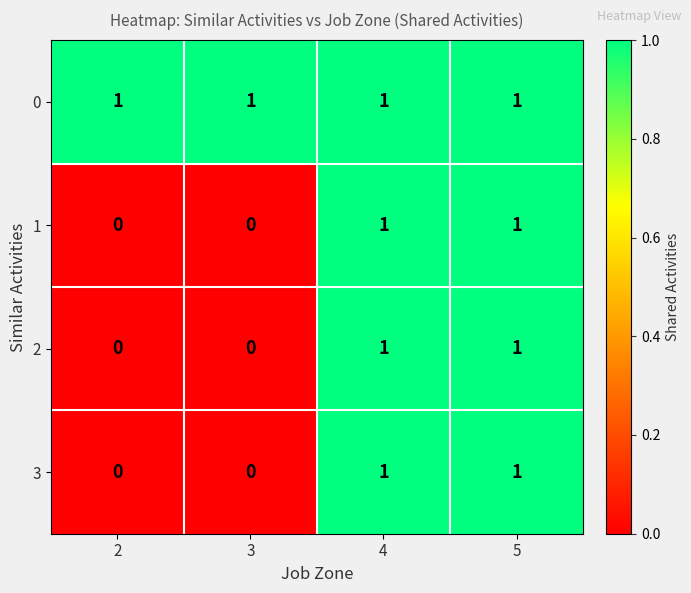

At how many categories does at least one series exceed 0?

4